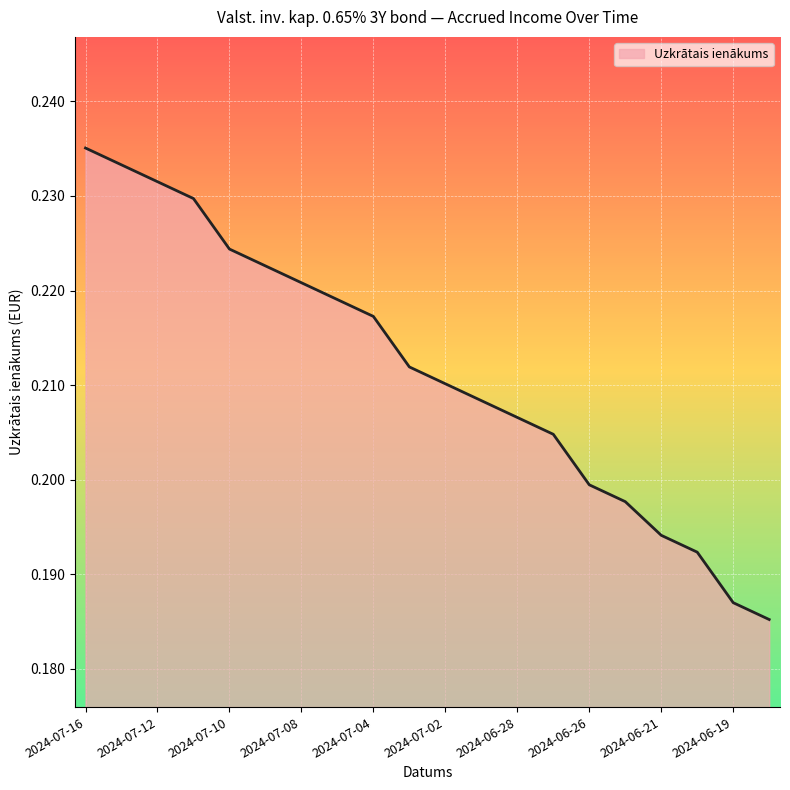

What is the value of the 6th point from the left?

0.2